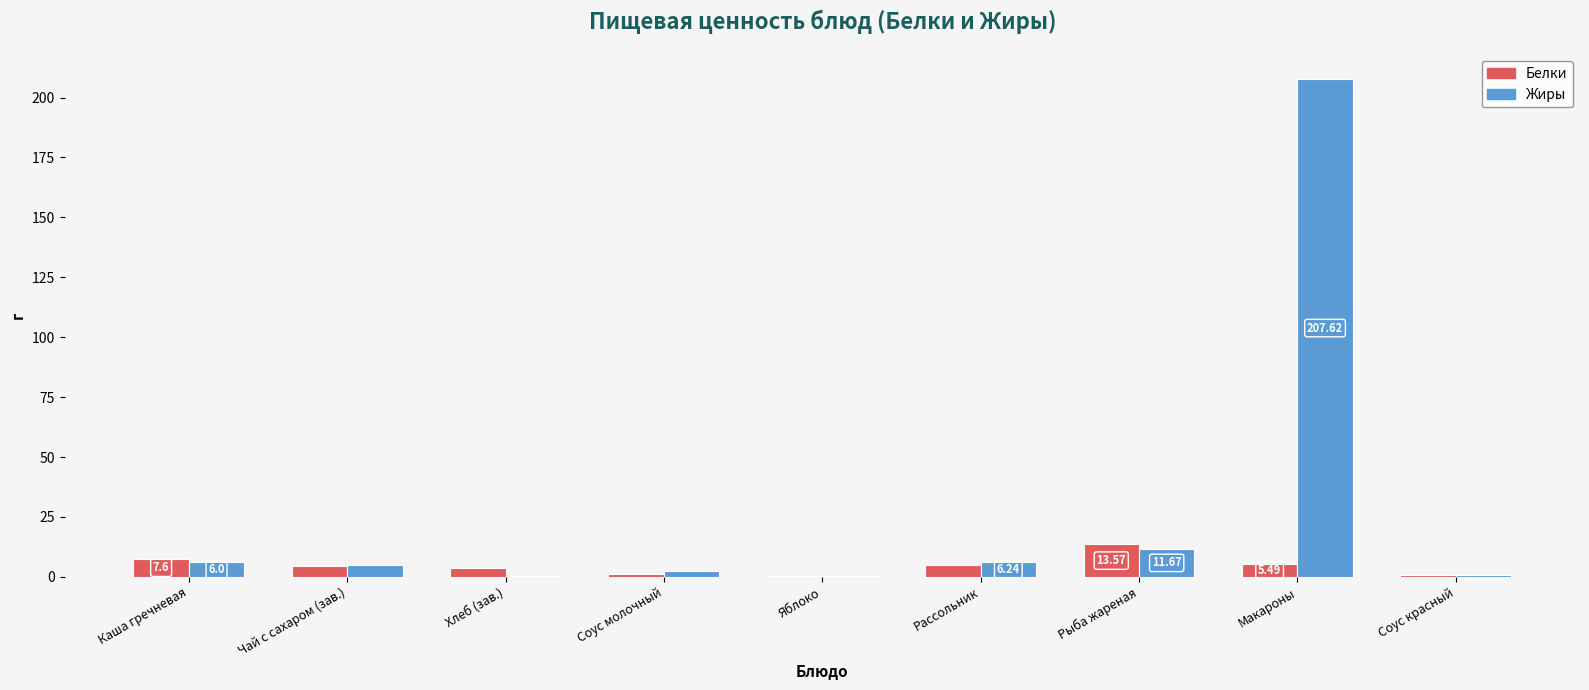

At which category is the sum across all series the highest?

Макароны